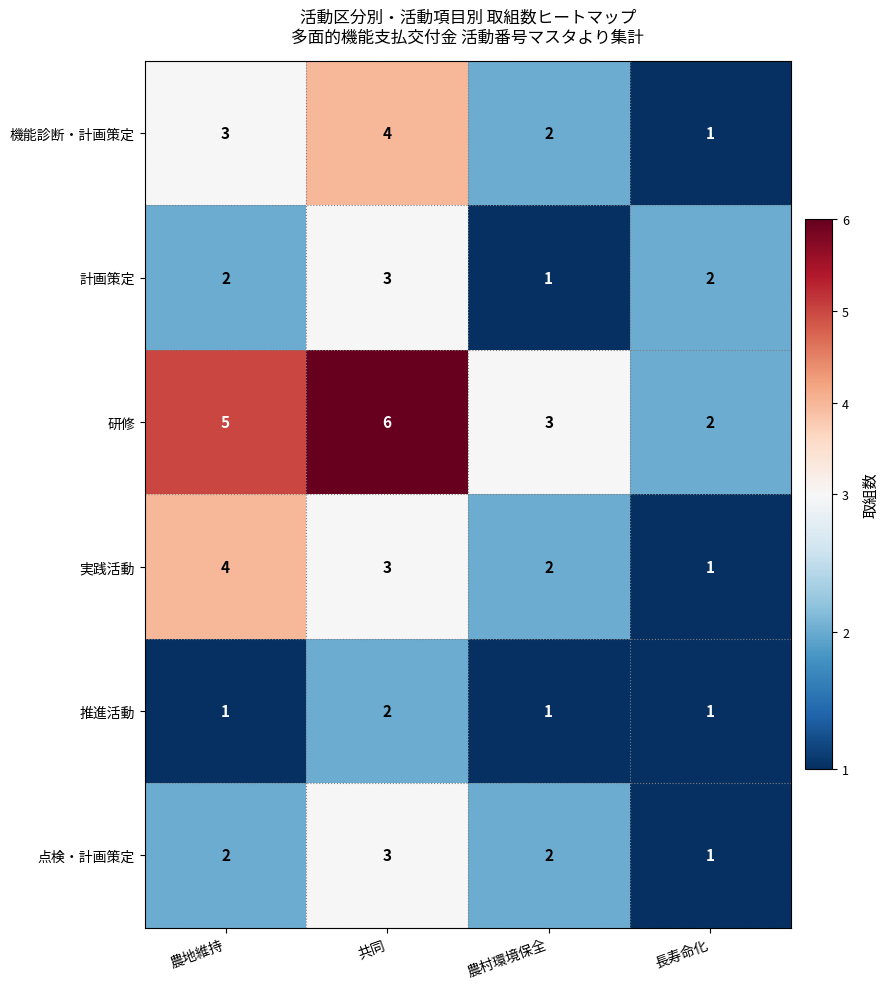

Which series has the largest range (max minus min)?

研修